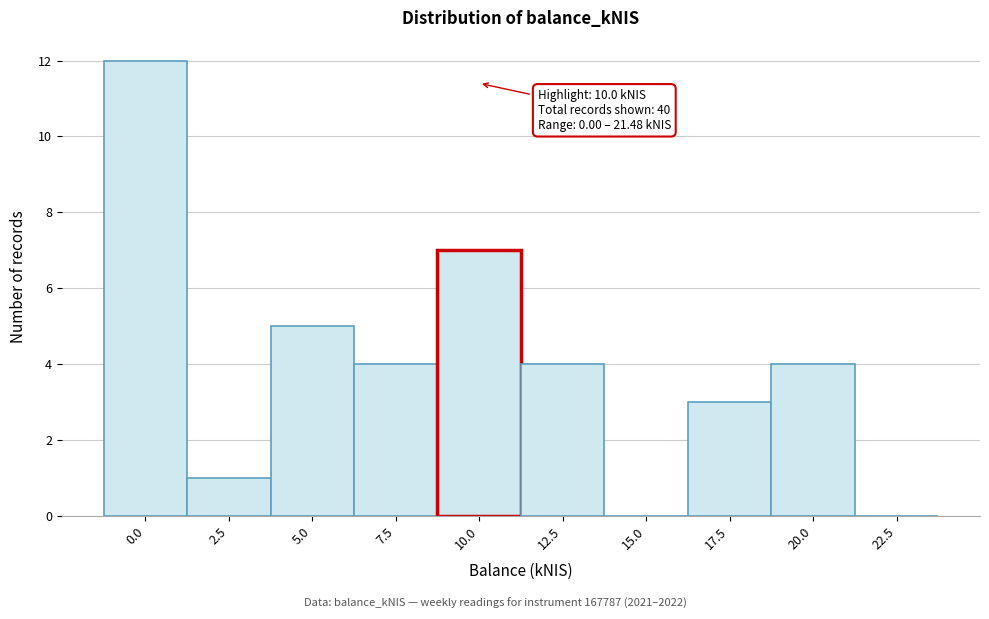

Reading left to right, extract all data points from this chart.

0.0=12	2.5=1	5.0=5	7.5=4	10.0=7	12.5=4	15.0=0	17.5=3	20.0=4	22.5=0